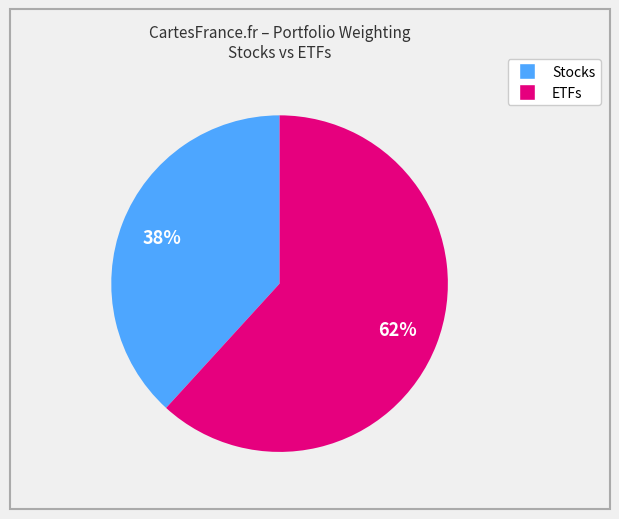

To the nearest percent, what is the average slice percentage?

50%